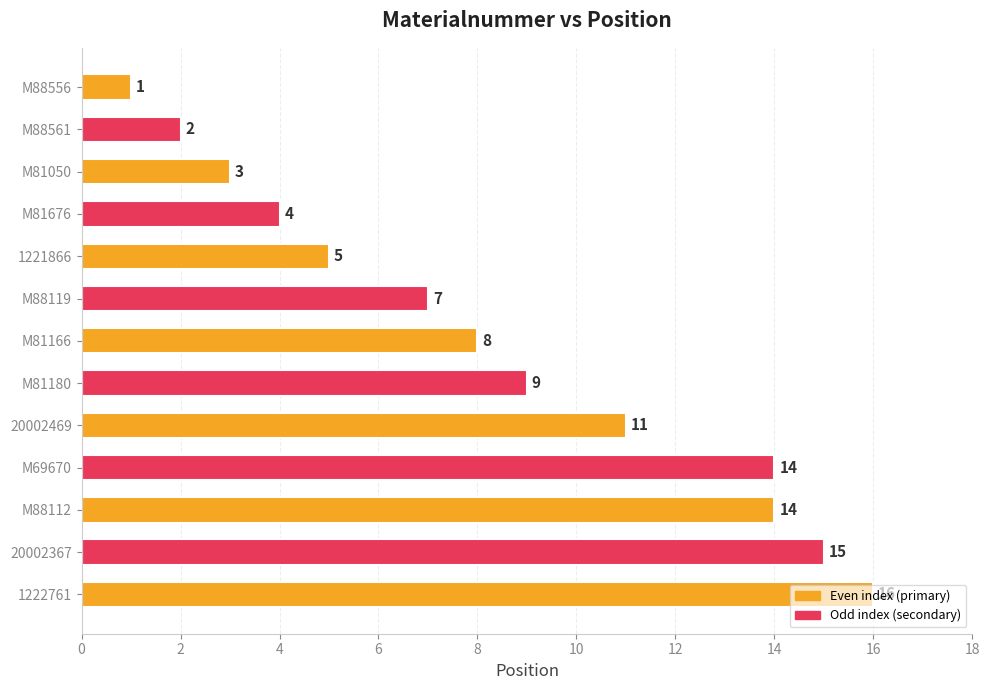

The value at M81050 is 3. True or false?

True